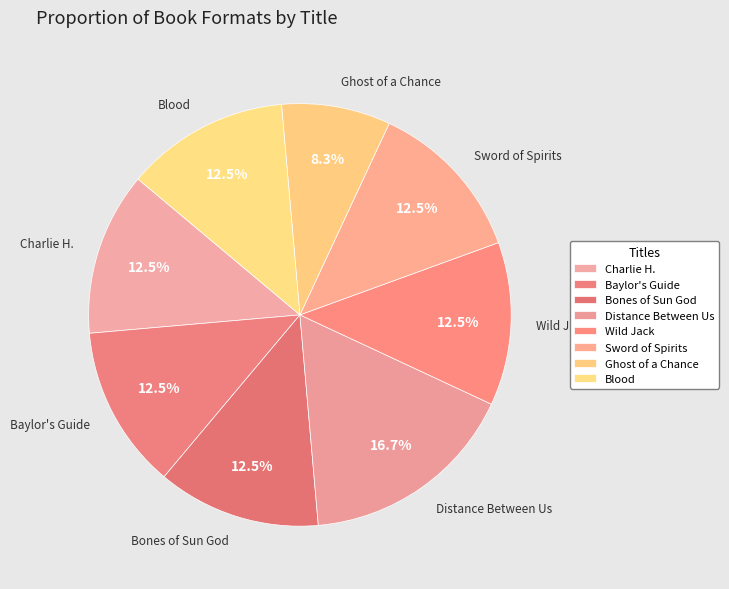

Is it true that Distance Between Us is 17% of the pie?

True